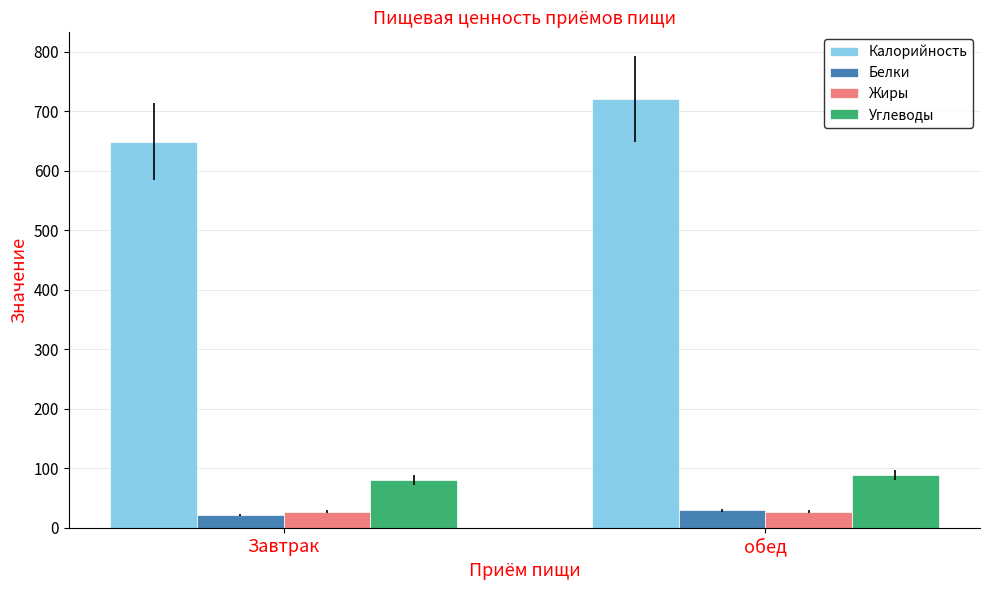

Is it true that Белки equals 21.3 at Завтрак?

True